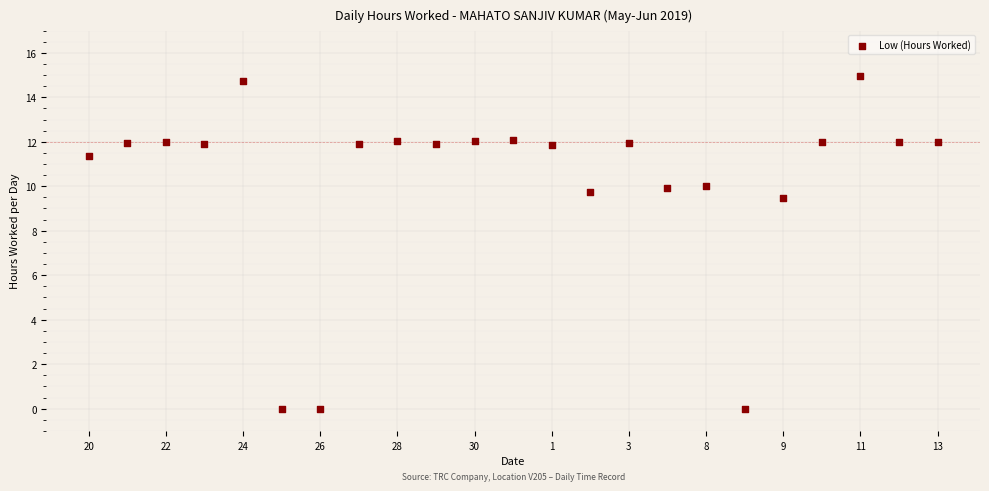

What Y value in the scatter plot is closest to 7?

9.5